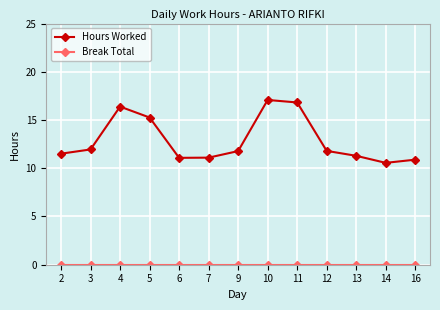

What is the total value across all series at 7?

11.1